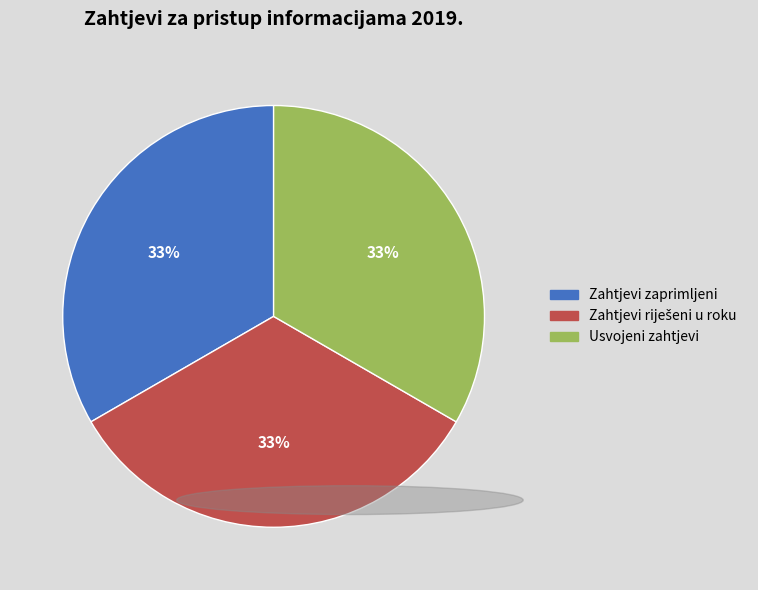

To the nearest percent, what is the average slice percentage?

33%